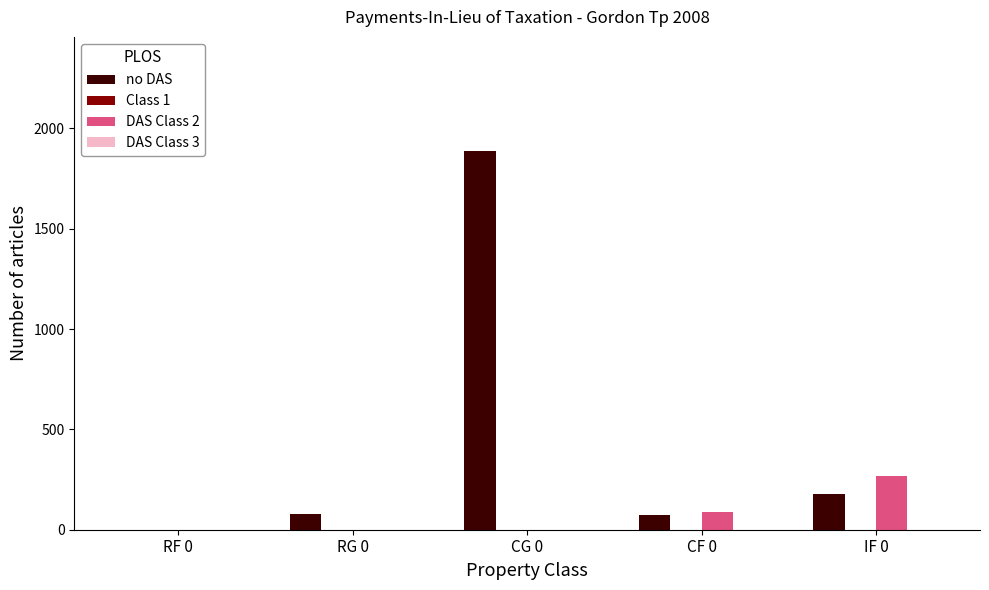

Is it true that no DAS equals 73 at CF 0?

True